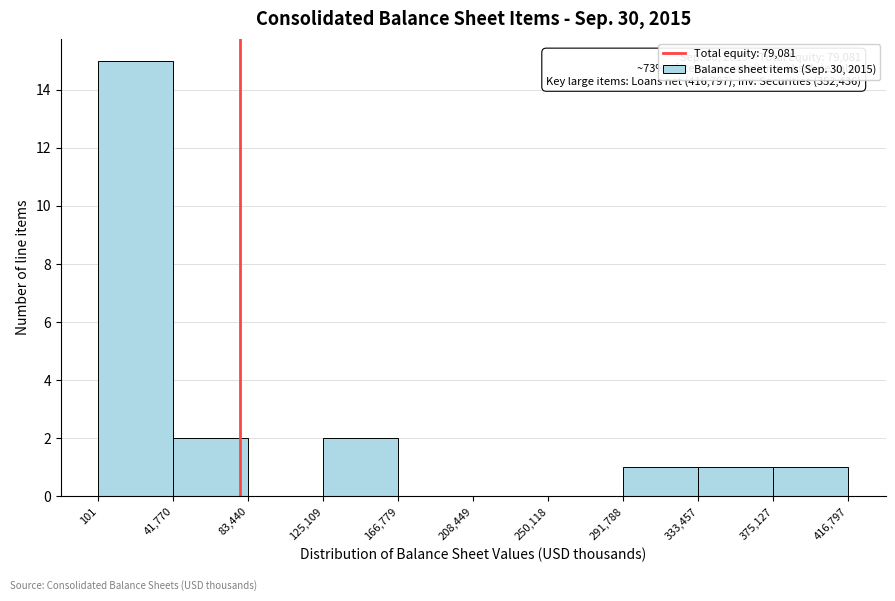

Over which range of the x-axis is the bar tallest?

101 to 41,770